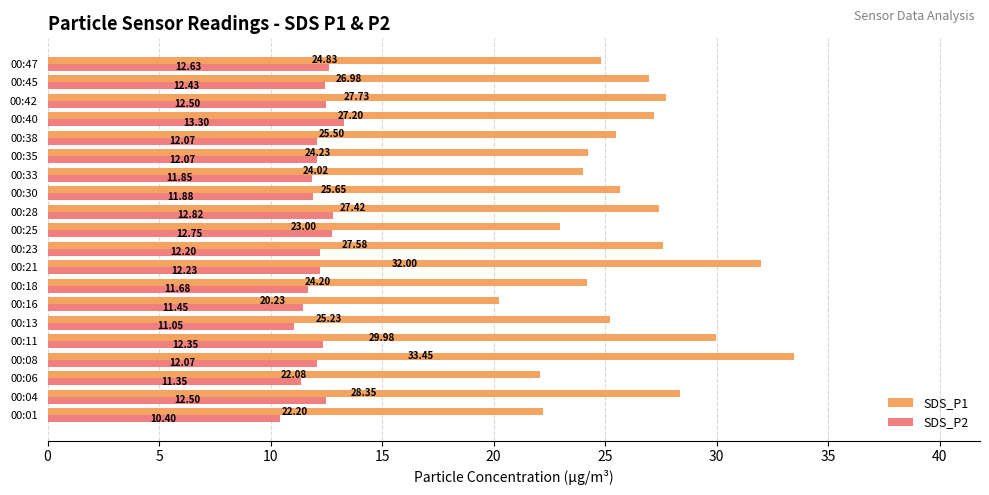

What is the difference between the highest and lowest values at 00:11?

17.6